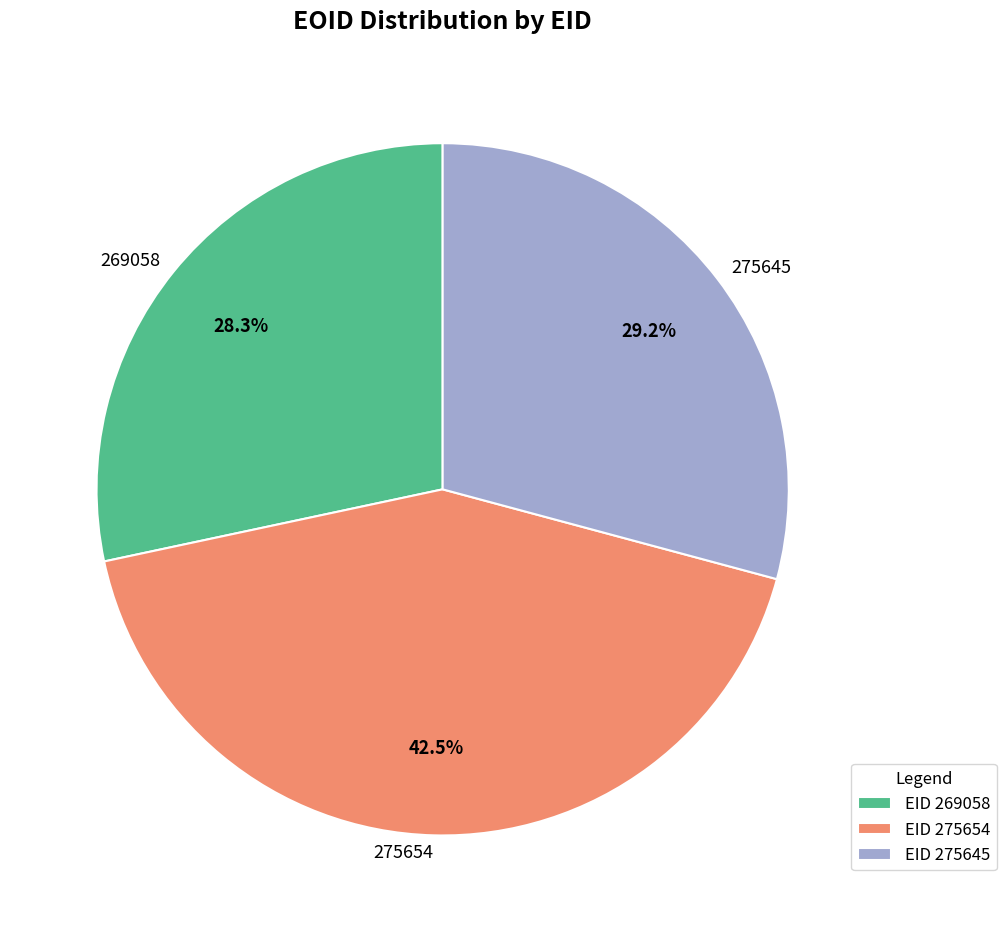

Does 269058 represent more than half of the total?

No